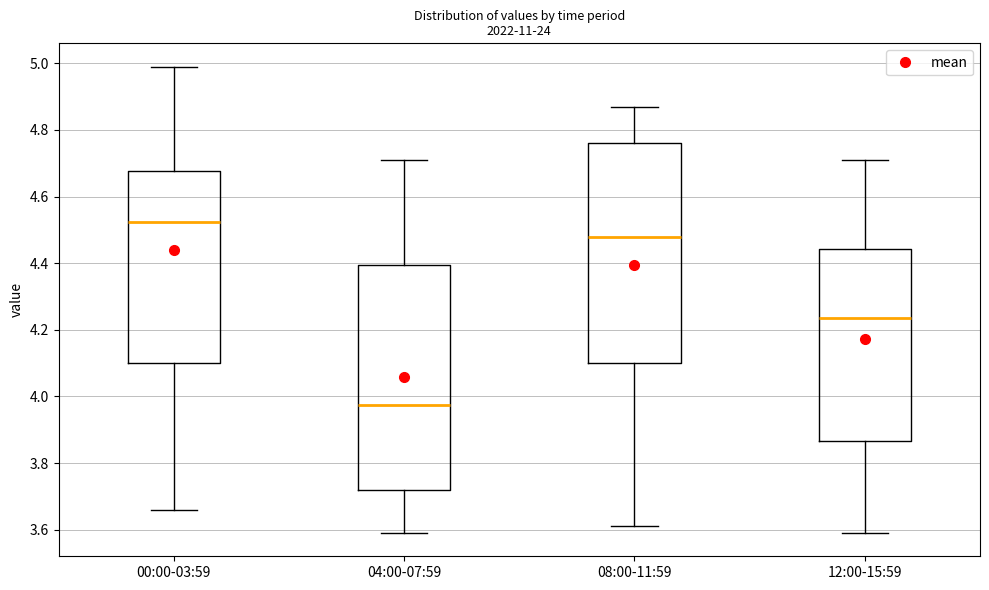

Where does the median line of the box for 04:00-07:59 sit on the y-axis? The values are not printed on the chart, so give them approximately, as read against the axis.

3.98